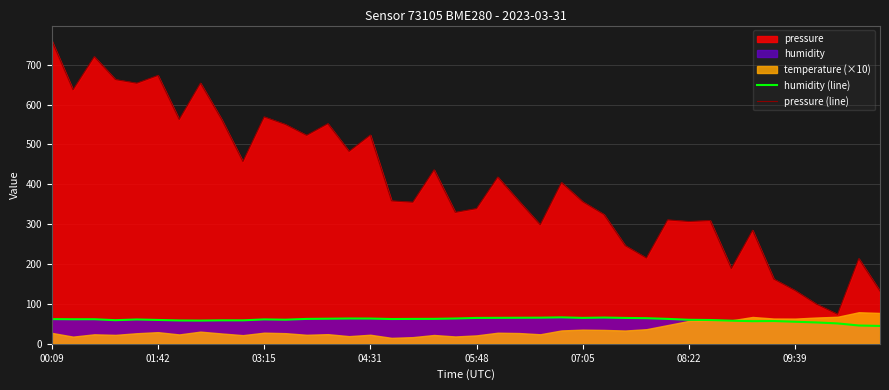

What is the maximum value for humidity (line)?

66.3